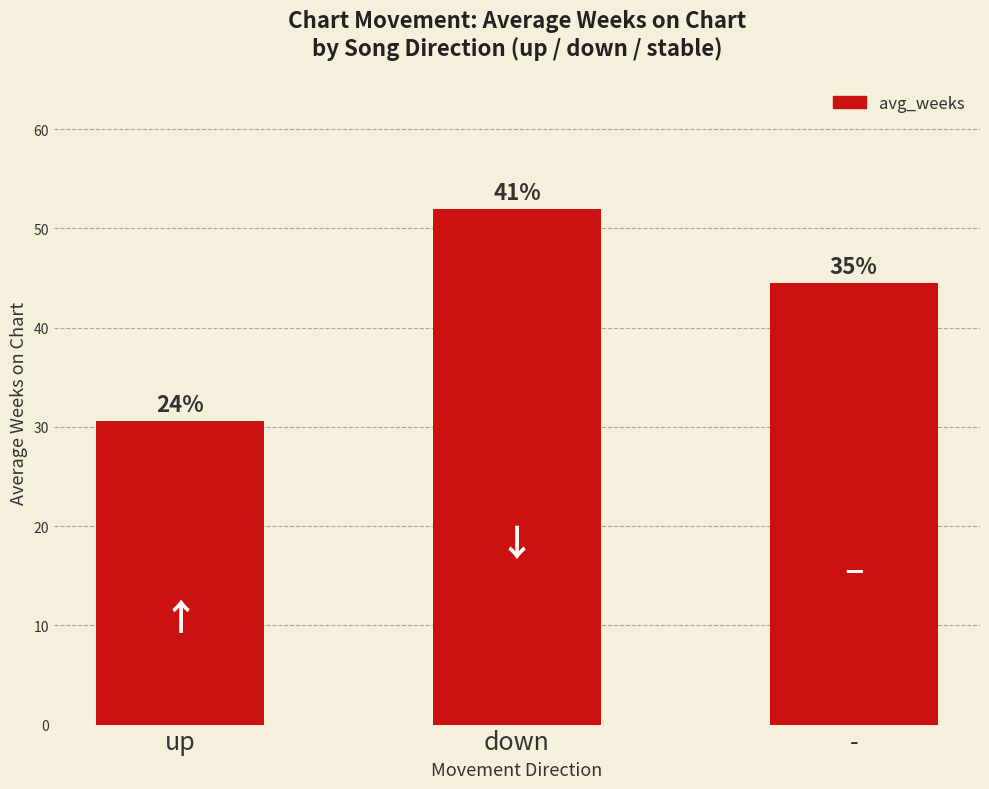

How many bars are there in total?

3